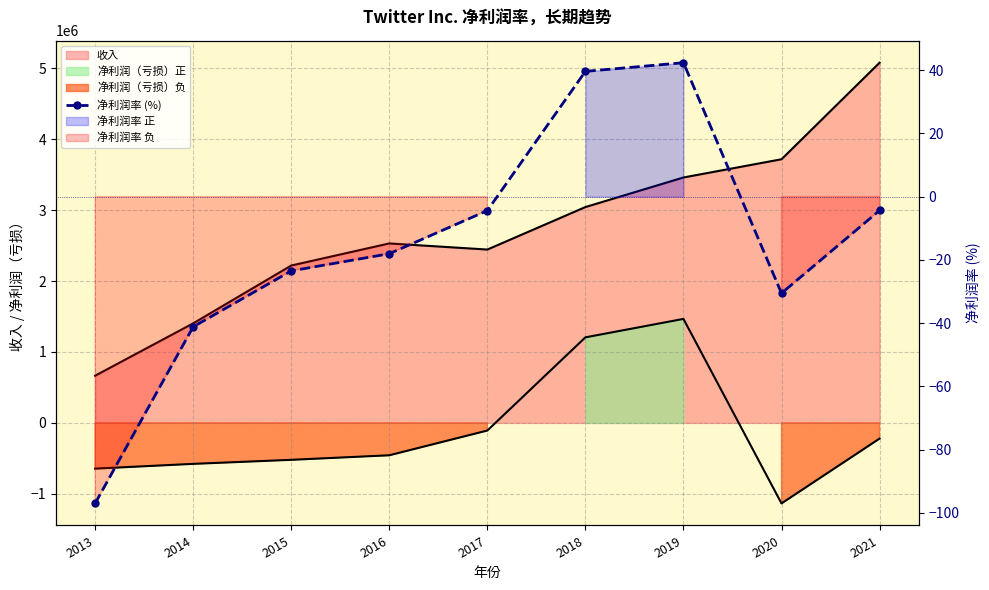

Which has a higher value, 2015 or 2017?

2017